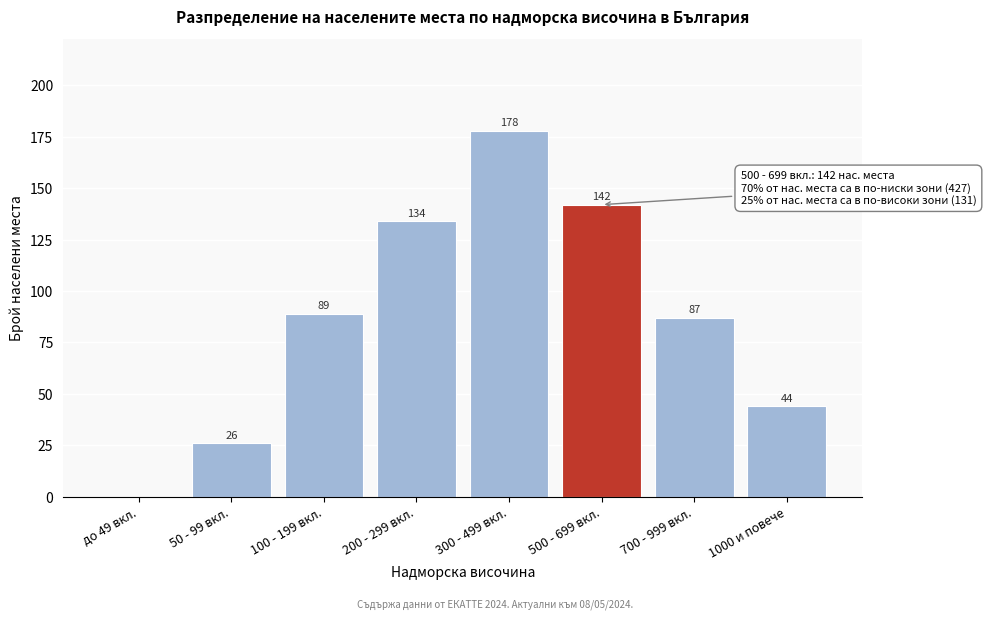

Reading left to right, what are all the values shown in this chart?

до 49 вкл.=0	50 - 99 вкл.=26	100 - 199 вкл.=89	200 - 299 вкл.=134	300 - 499 вкл.=178	500 - 699 вкл.=142	700 - 999 вкл.=87	1000 и повече=44